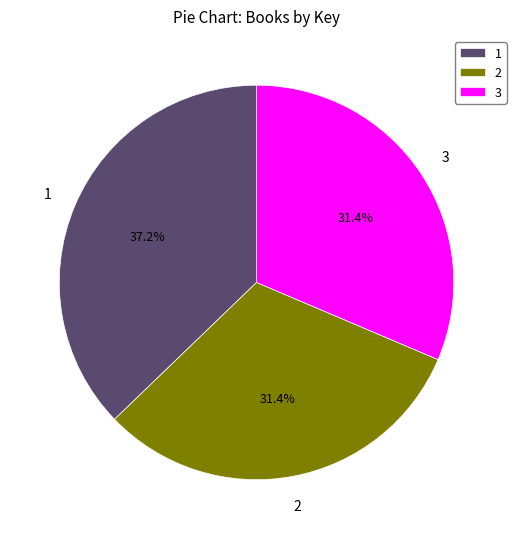

What percentage is NOT represented by 1?

62.8%